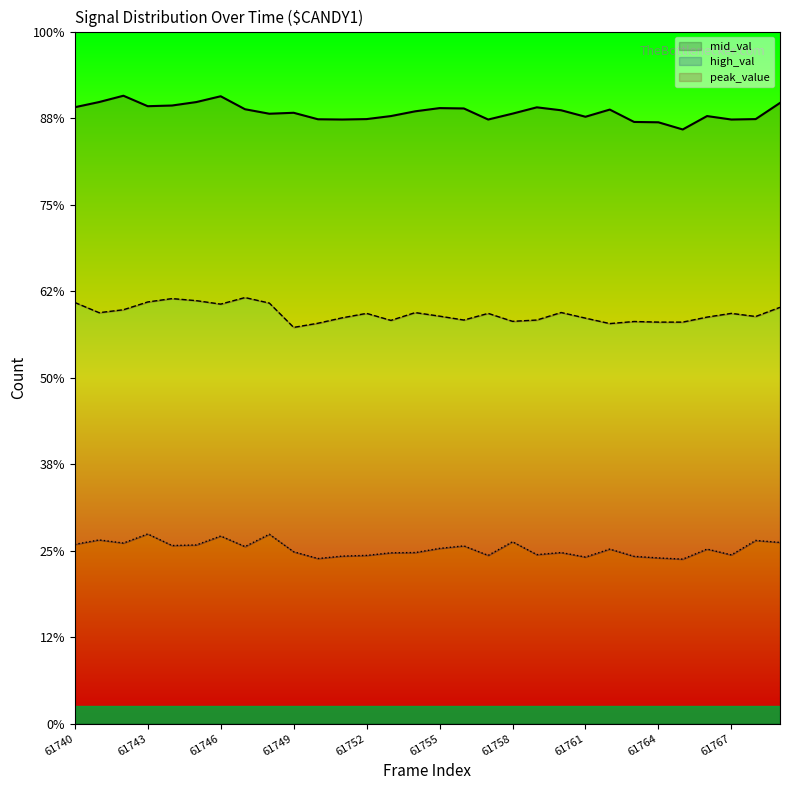

How many lines are shown in the chart?

3